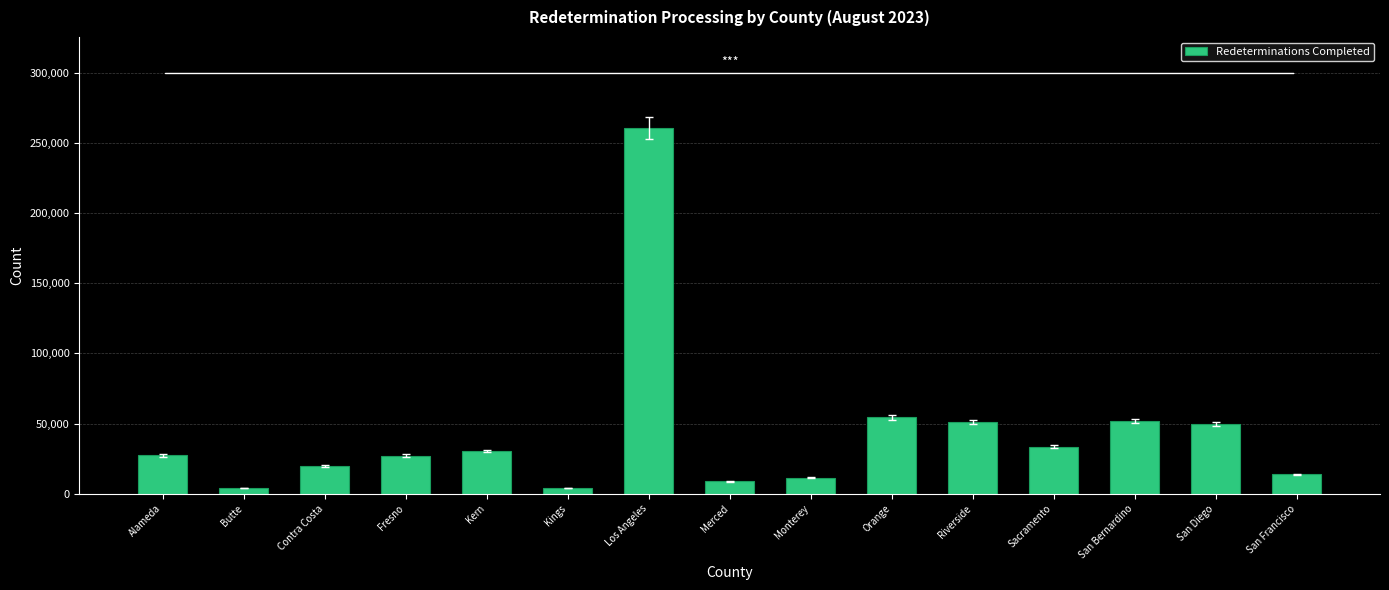

What is the approximate value at Merced?

8903